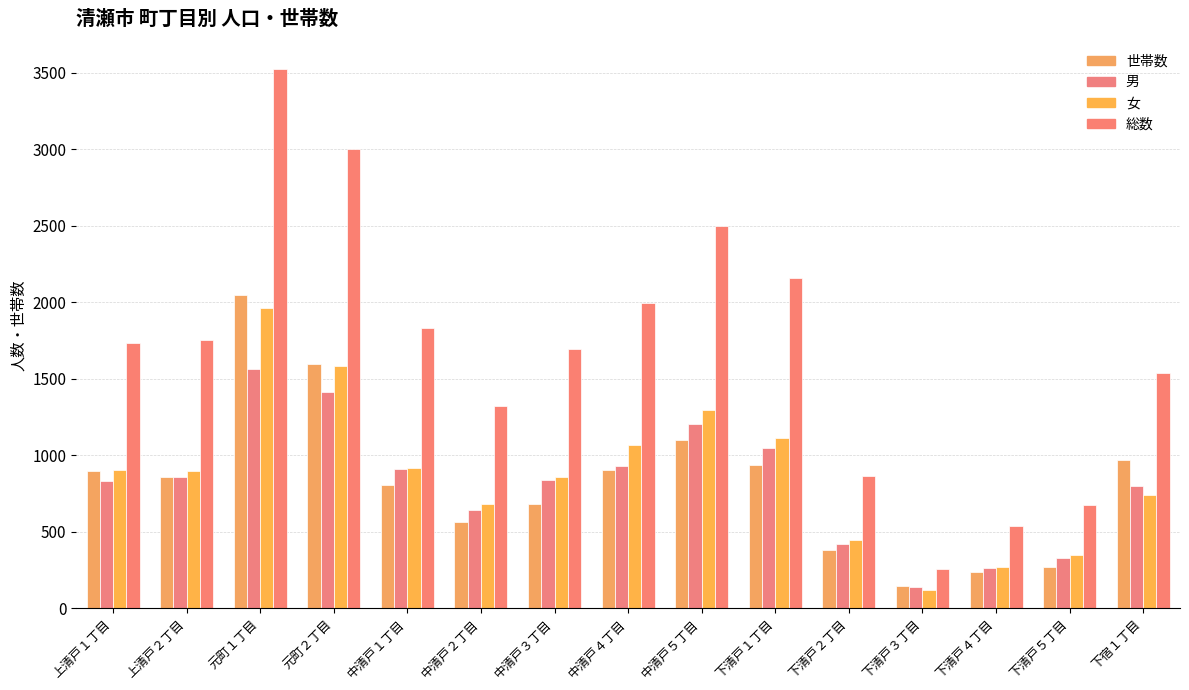

Are the bars grouped side by side (vs. stacked)?

Yes